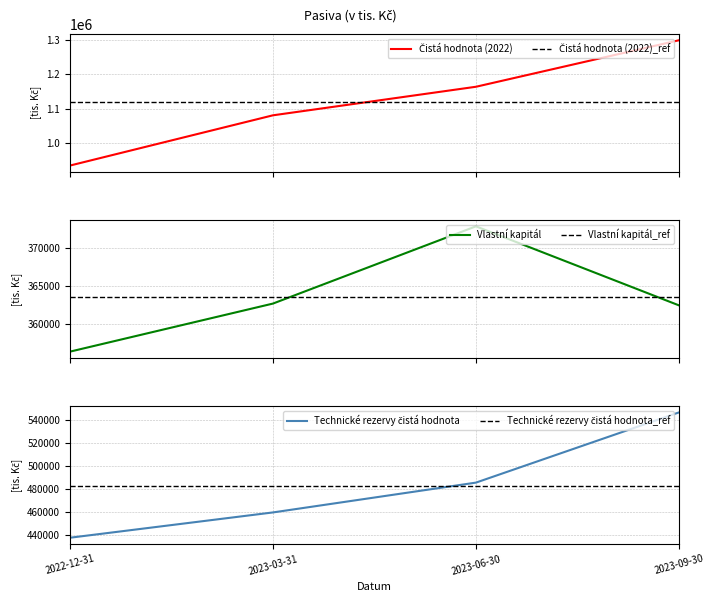

What is the sum of all Čistá hodnota (2022) values?

4480282